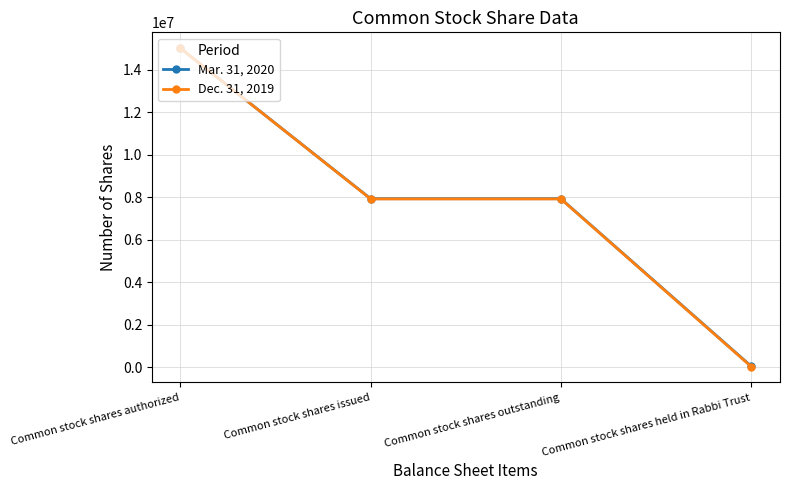

Rank the series by their average value, from lowest to highest.

Dec. 31, 2019, Mar. 31, 2020